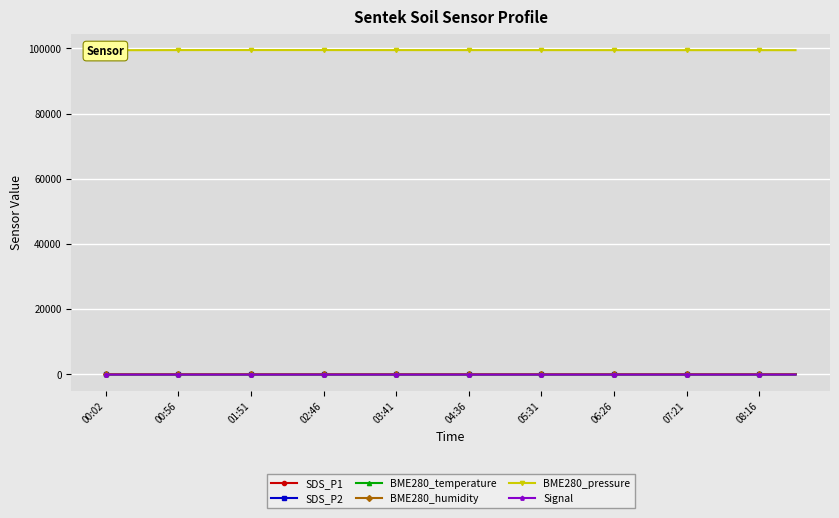

True or false: BME280_temperature and SDS_P1 cross at least once.

False